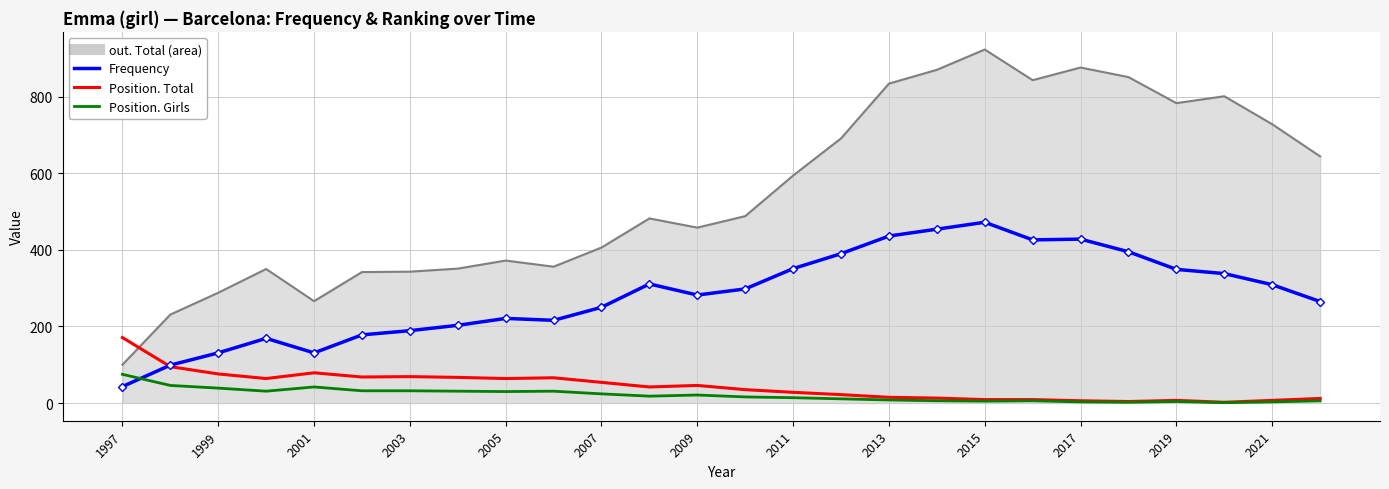

What is the maximum value shown in the chart?

923